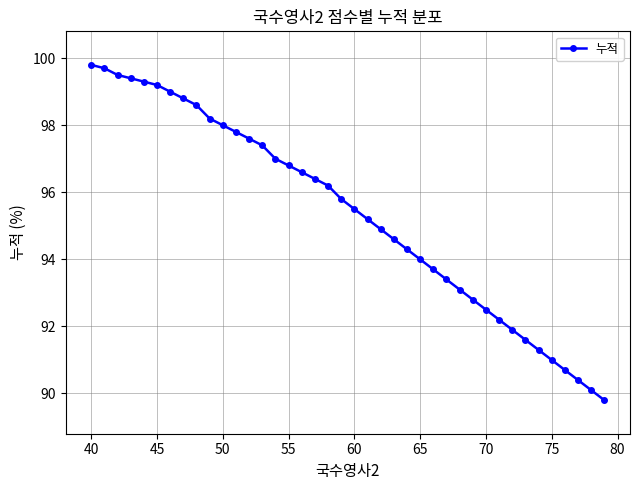

What is the average value?

95.4